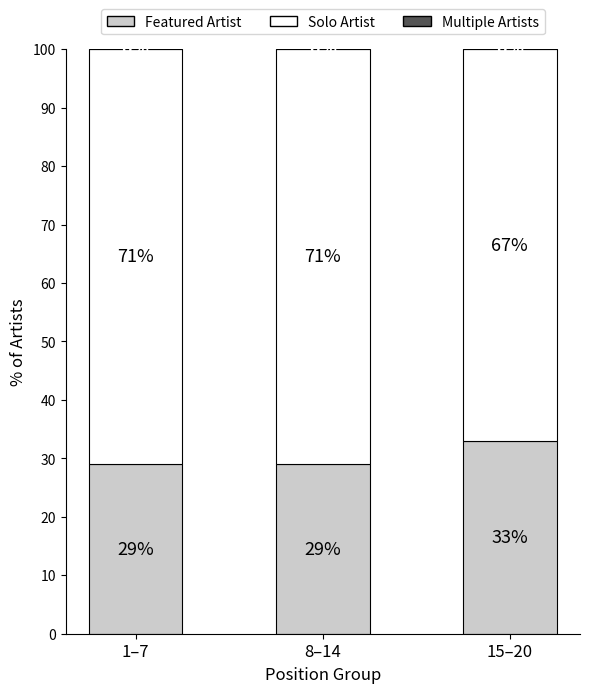

What is the minimum value for Featured Artist?

29